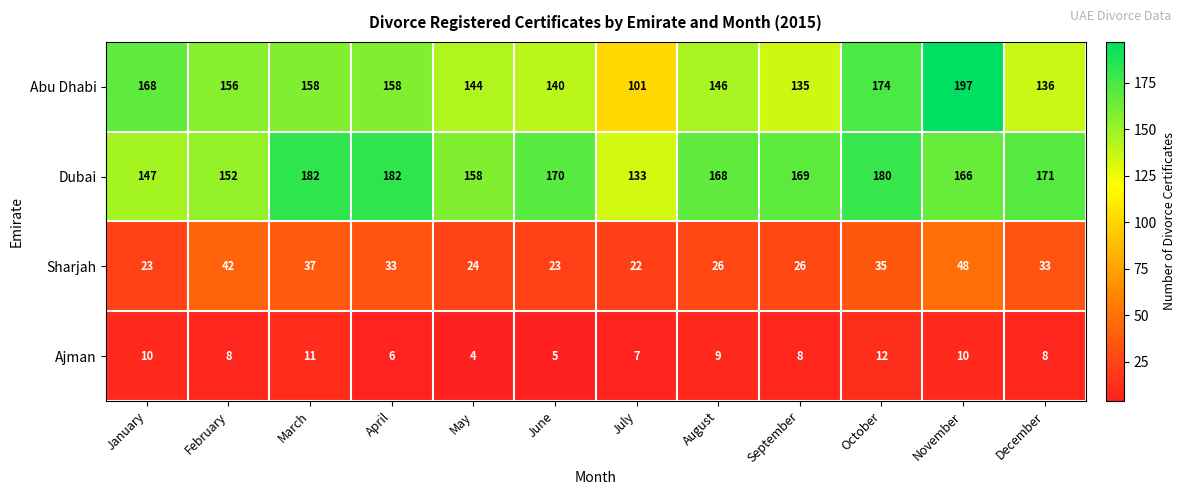

What is the total value across all series at November?

421